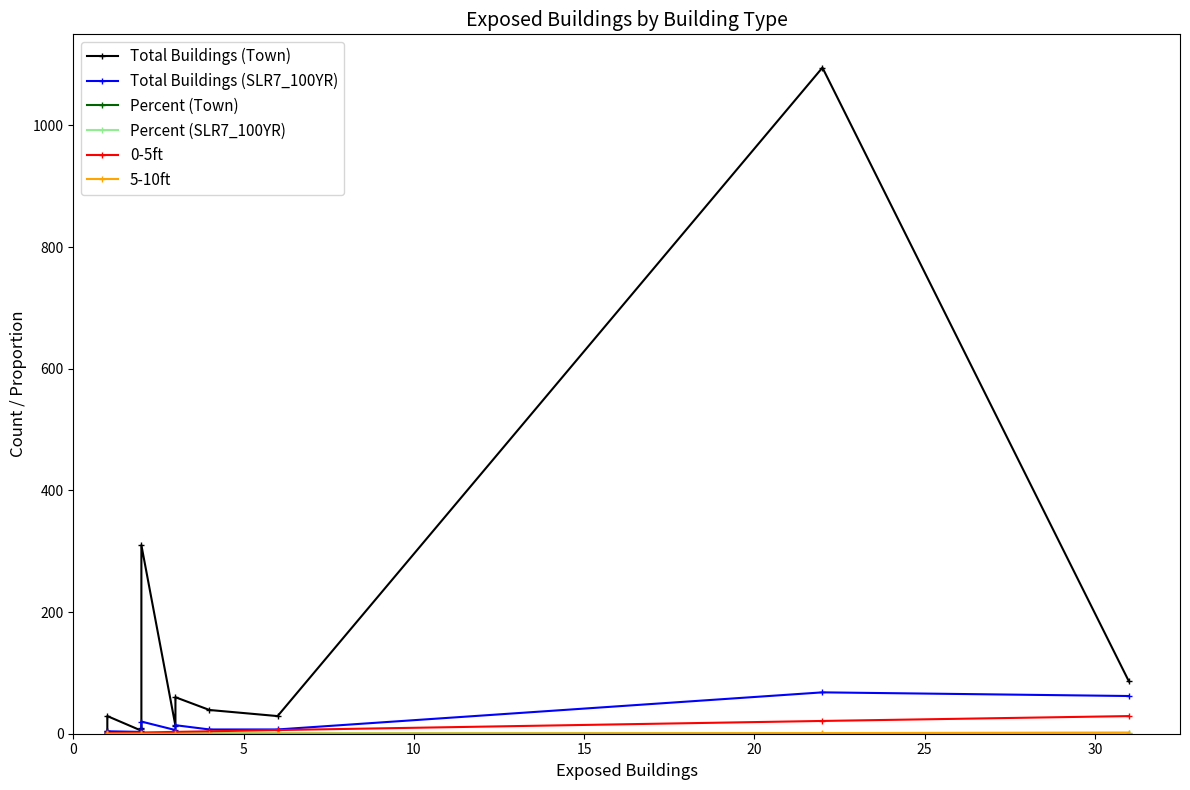

What is the label of the 8th point from the right?

20